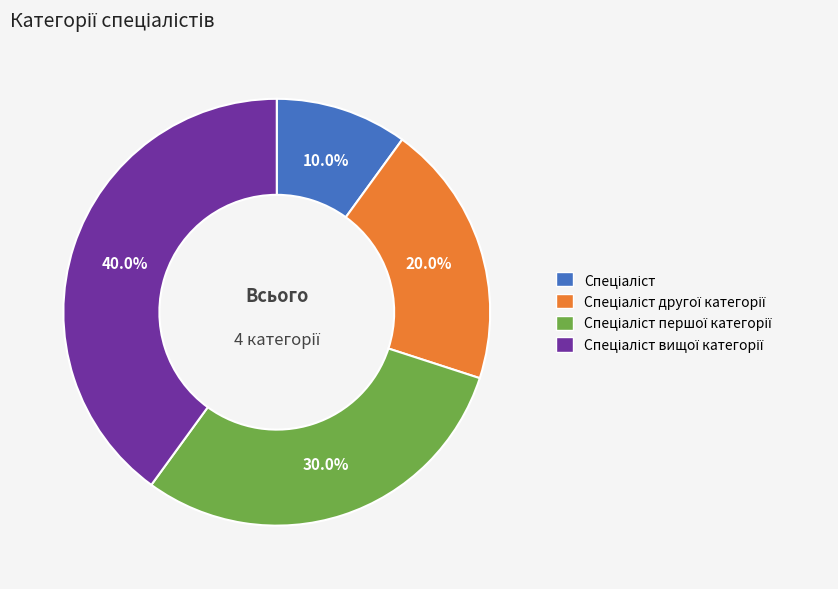

Is there any slice that represents more than half of the pie?

No